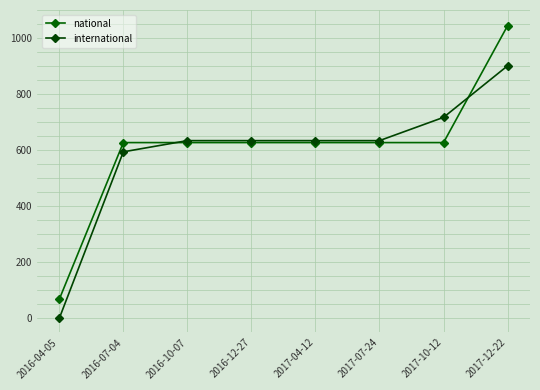

Is this an area chart (filled region under the line)?

No